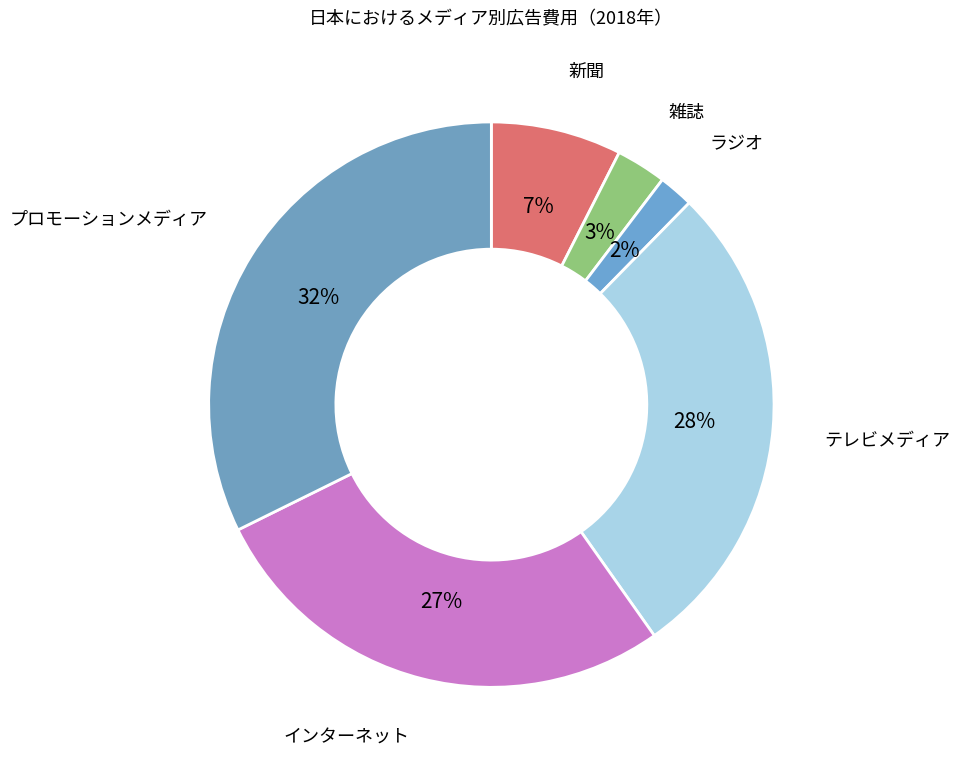

Between プロモーションメディア and ラジオ, which is larger?

プロモーションメディア